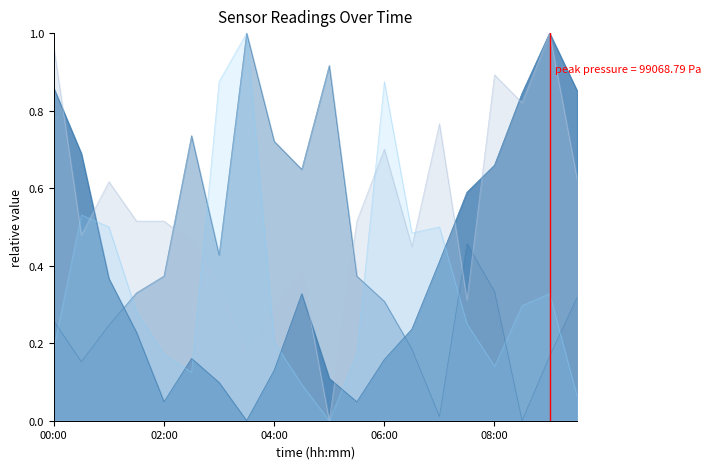

At how many categories does at least one series exceed 0?

20